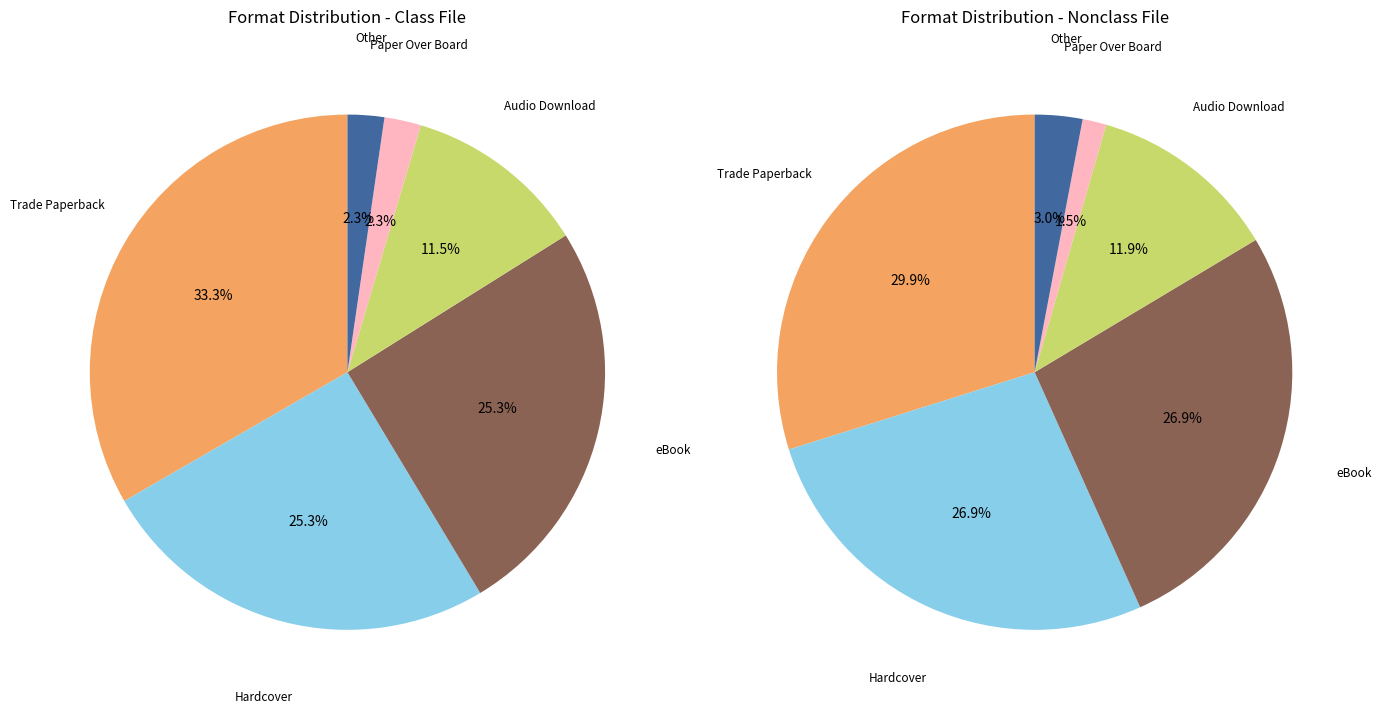

What is the smallest slice in the pie chart?

Paper Over Board